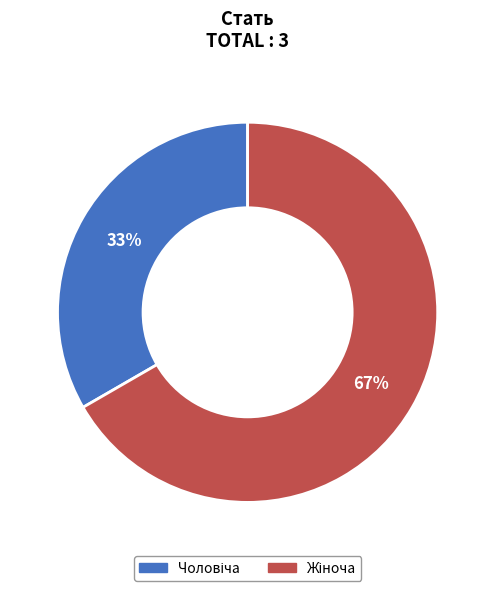

How many slices are in this pie chart?

2